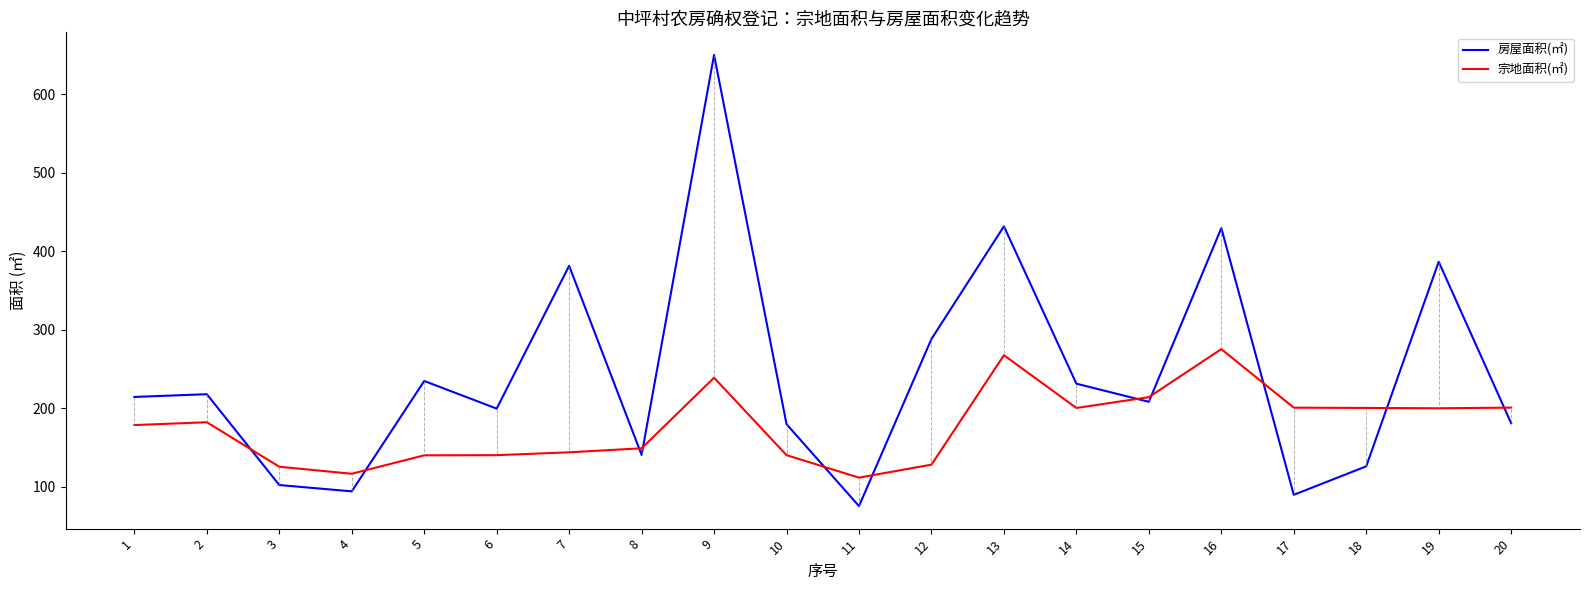

Is this an area chart (filled region under the line)?

No